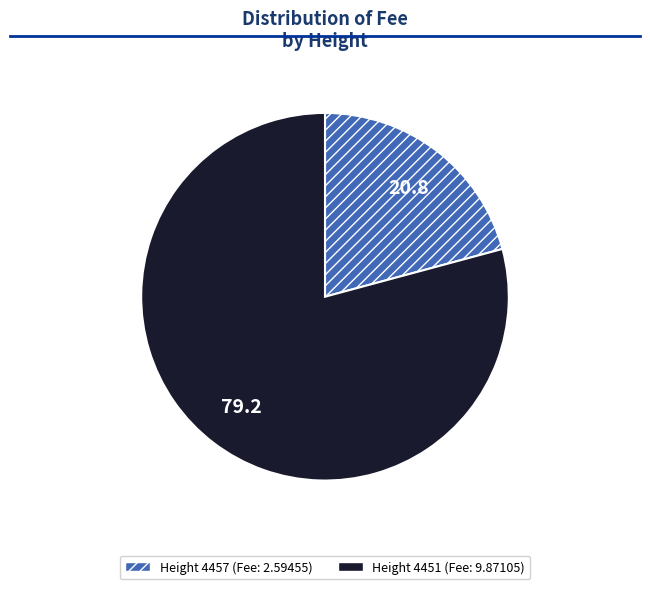

Is there a majority slice in this chart?

Yes